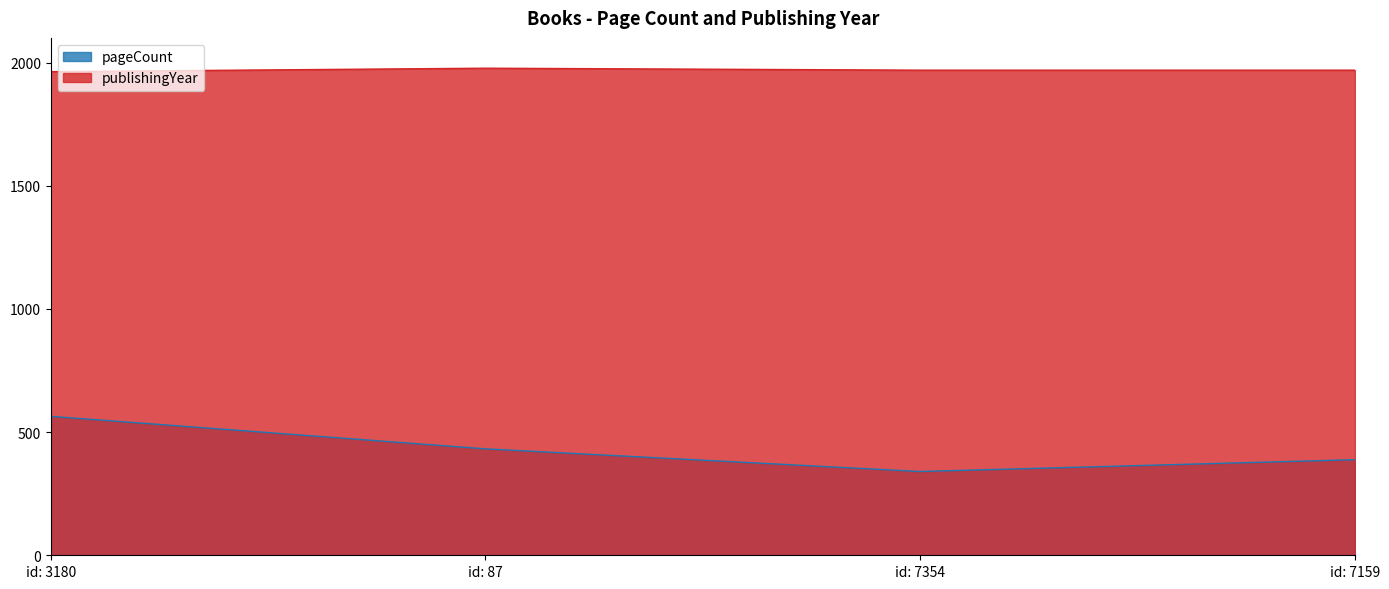

The value of publishingYear at id: 7354 is 1969. True or false?

True